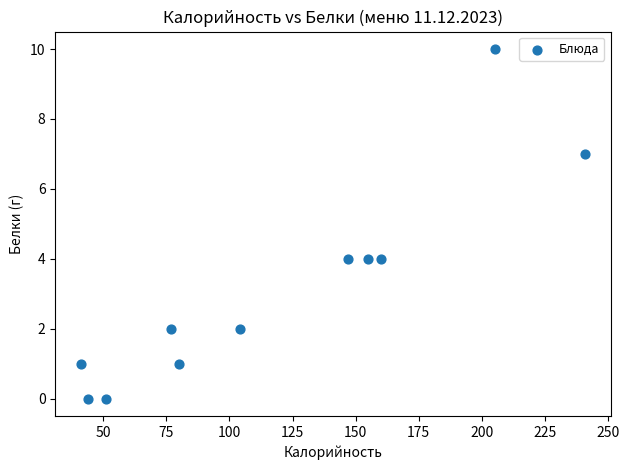

What is the average Y value?

3